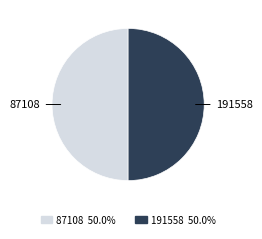

Combined, do 191558 and 87108 account for over 50%?

Yes